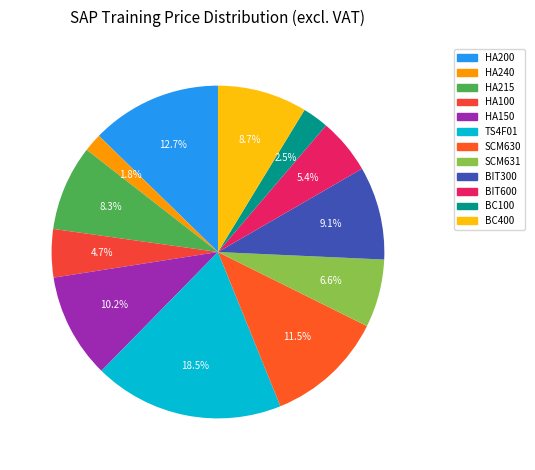

Does any single category account for the majority?

No